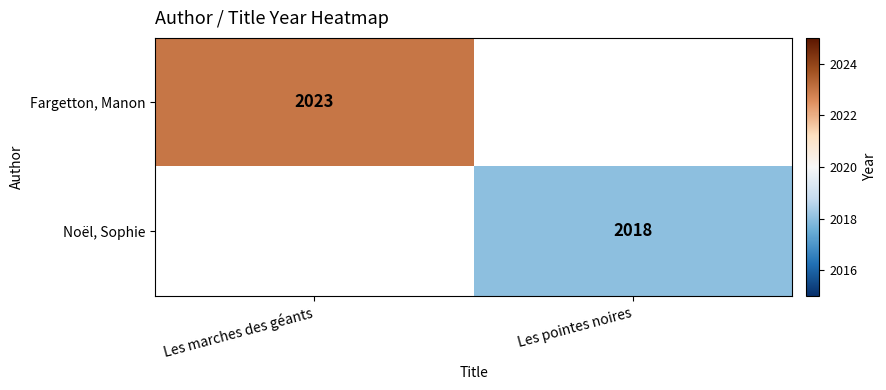

How many categories are shown in the chart?

2